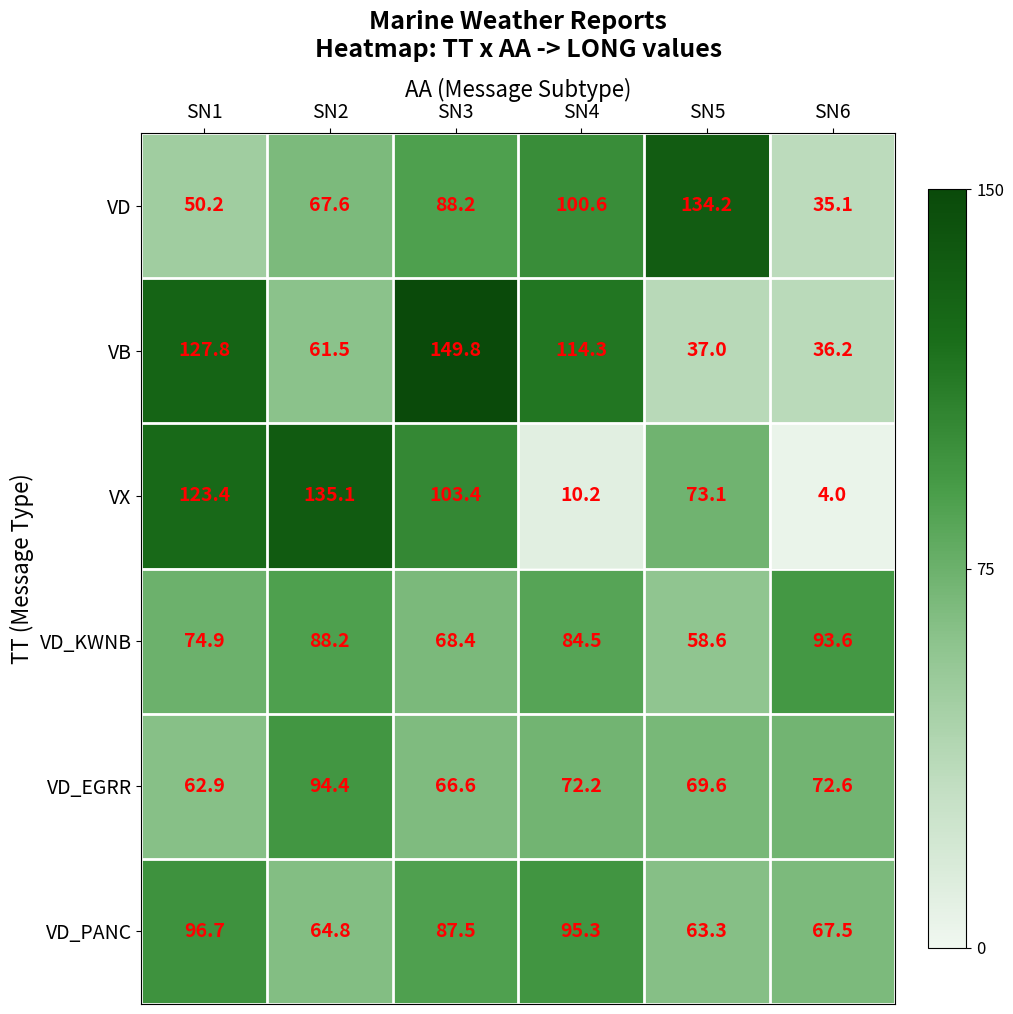

Which series has the largest total across all categories?

VB